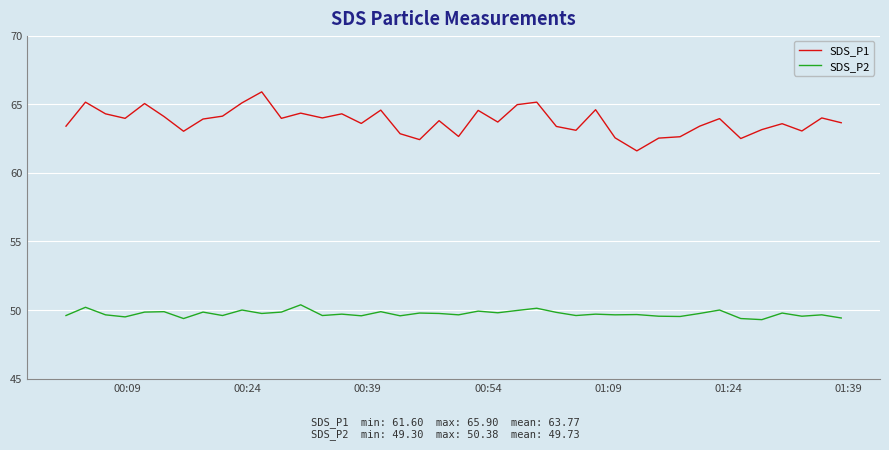

What is the maximum value for SDS_P2?

50.4